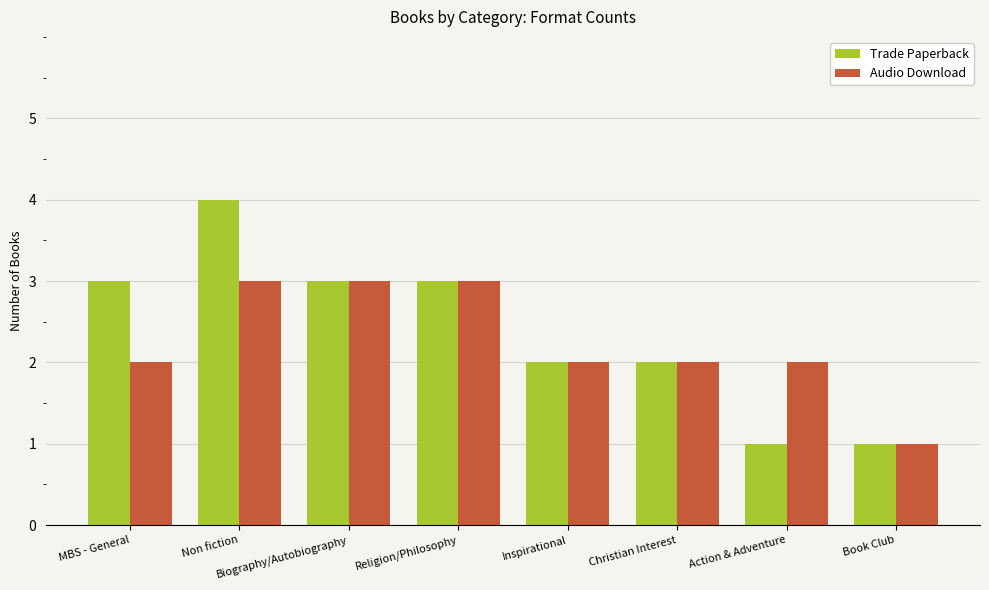

Which series changed the most between Non fiction and Christian Interest?

Trade Paperback